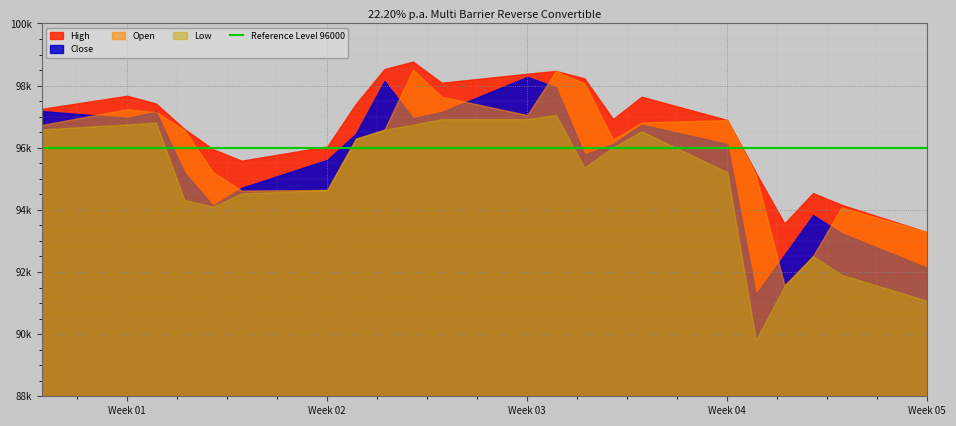

What is the label of the 18th point from the right?

09.01.2025